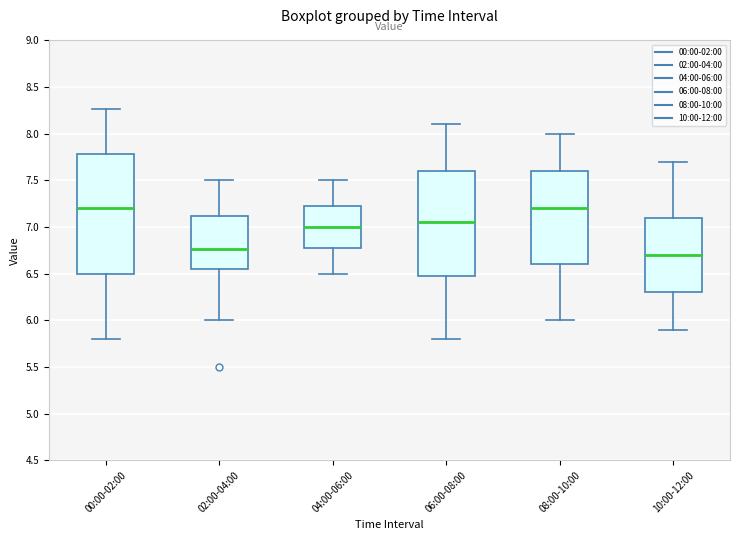

Reading left to right, transcribe this box plot: for each box, give where its median line is, the range the box spans, and where its two whiskers end, as read against the y-axis. The values are not printed on the chart, so give them approximately, as read against the axis.

00:00-02:00: median 7.20, box 6.50 to 7.80, whiskers 5.80 to 8.25
02:00-04:00: median 6.75, box 6.55 to 7.10, whiskers 6.00 to 7.50
04:00-06:00: median 7.00, box 6.80 to 7.25, whiskers 6.50 to 7.50
06:00-08:00: median 7.05, box 6.50 to 7.60, whiskers 5.80 to 8.10
08:00-10:00: median 7.20, box 6.60 to 7.60, whiskers 6.00 to 8.00
10:00-12:00: median 6.70, box 6.30 to 7.10, whiskers 5.90 to 7.70